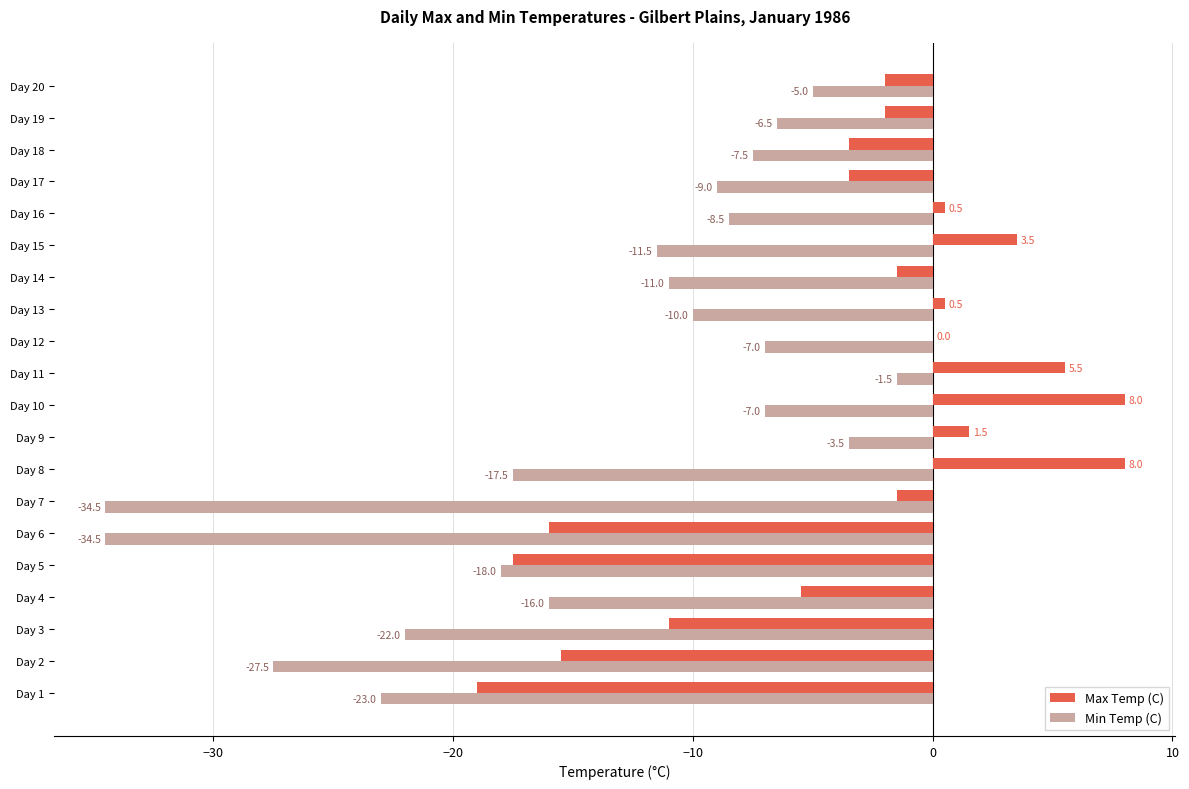

What is the sum of the Min Temp (C) values at Day 11 and Day 19?

-8.0